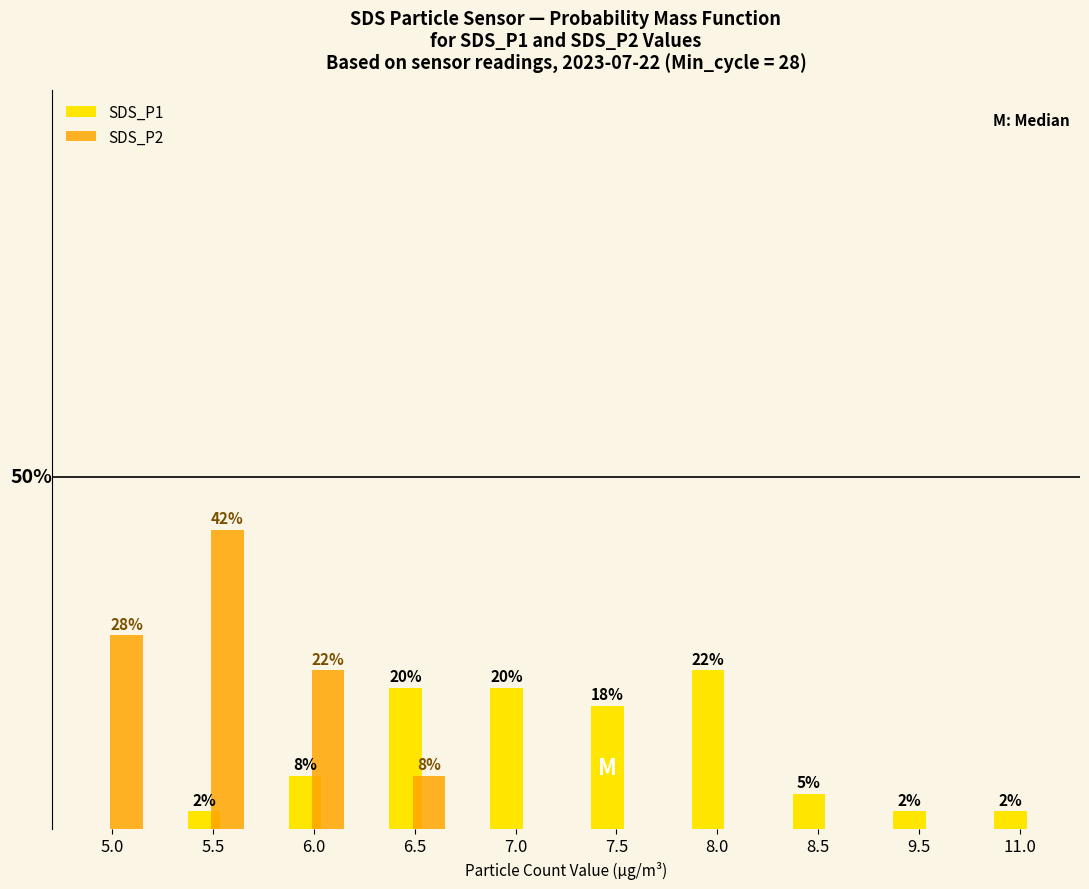

Which series has the largest range (max minus min)?

SDS_P2